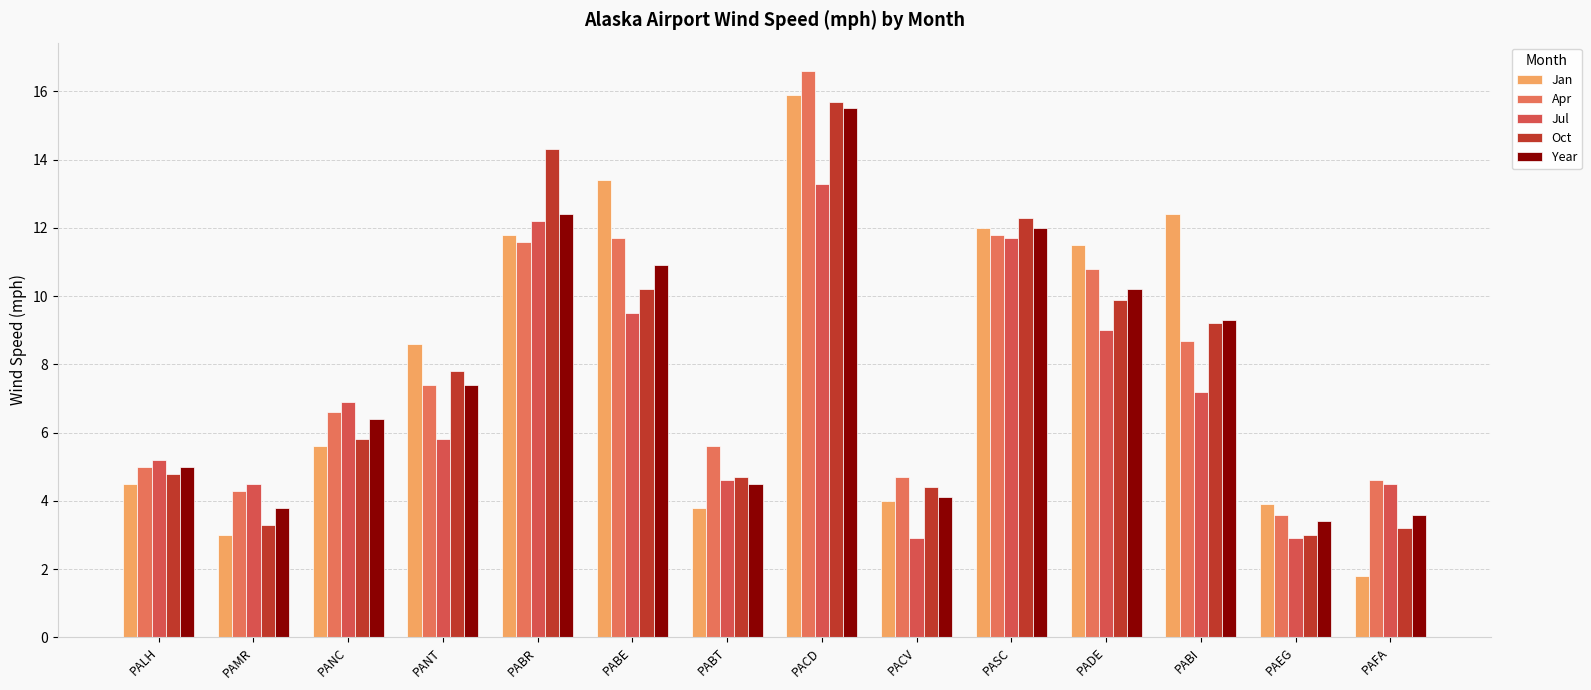

Reading right to left, what are all the values shown in this chart?

Jan: PAFA=1.8	PAEG=3.9	PABI=12.4	PADE=11.5	PASC=12.0	PACV=4.0	PACD=15.9	PABT=3.8	PABE=13.4	PABR=11.8	PANT=8.6	PANC=5.6	PAMR=3.0	PALH=4.5
Apr: PAFA=4.6	PAEG=3.6	PABI=8.7	PADE=10.8	PASC=11.8	PACV=4.7	PACD=16.6	PABT=5.6	PABE=11.7	PABR=11.6	PANT=7.4	PANC=6.6	PAMR=4.3	PALH=5.0
Jul: PAFA=4.5	PAEG=2.9	PABI=7.2	PADE=9.0	PASC=11.7	PACV=2.9	PACD=13.3	PABT=4.6	PABE=9.5	PABR=12.2	PANT=5.8	PANC=6.9	PAMR=4.5	PALH=5.2
Oct: PAFA=3.2	PAEG=3.0	PABI=9.2	PADE=9.9	PASC=12.3	PACV=4.4	PACD=15.7	PABT=4.7	PABE=10.2	PABR=14.3	PANT=7.8	PANC=5.8	PAMR=3.3	PALH=4.8
Year: PAFA=3.6	PAEG=3.4	PABI=9.3	PADE=10.2	PASC=12.0	PACV=4.1	PACD=15.5	PABT=4.5	PABE=10.9	PABR=12.4	PANT=7.4	PANC=6.4	PAMR=3.8	PALH=5.0